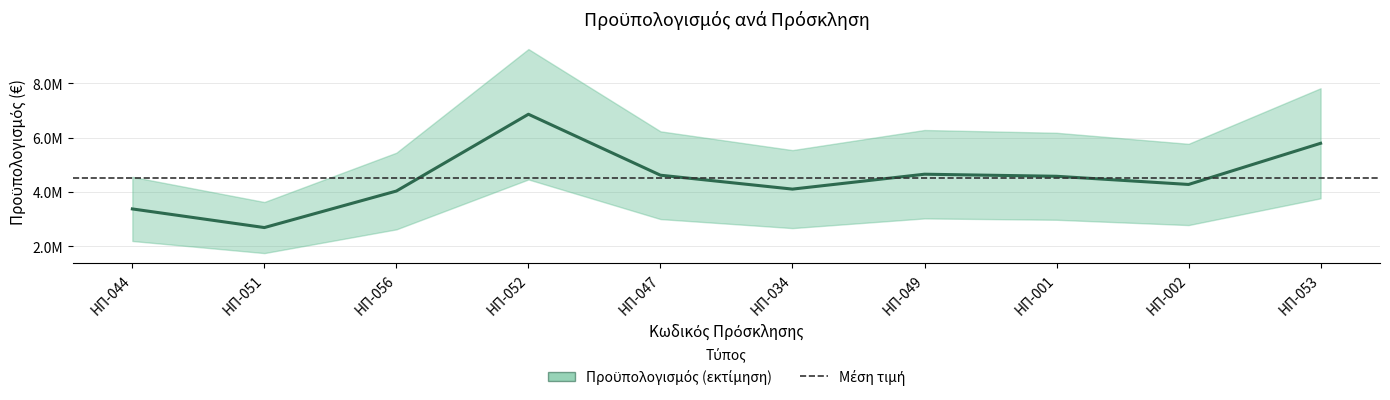

True or false: the data shows 1733320.1 at ΗΠ-047.

False